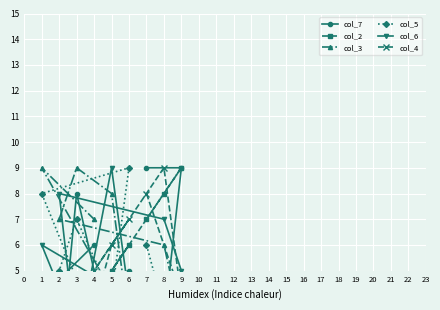

Rank the categories by col_5 value from lowest to highest.

9, 8, 4, 5, 2, 7, 3, 1, 6